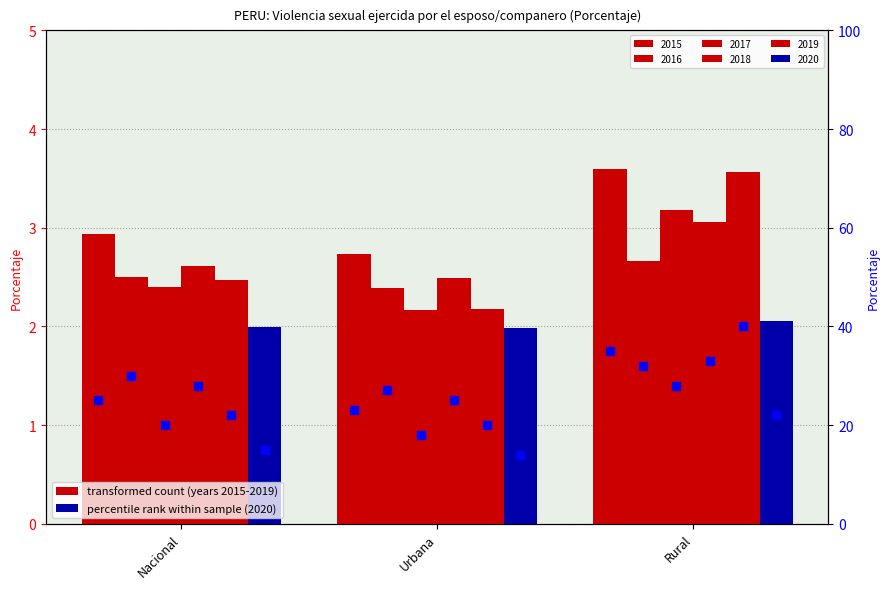

What is the sum of the 2015 values at Urbana and Rural?

6.3